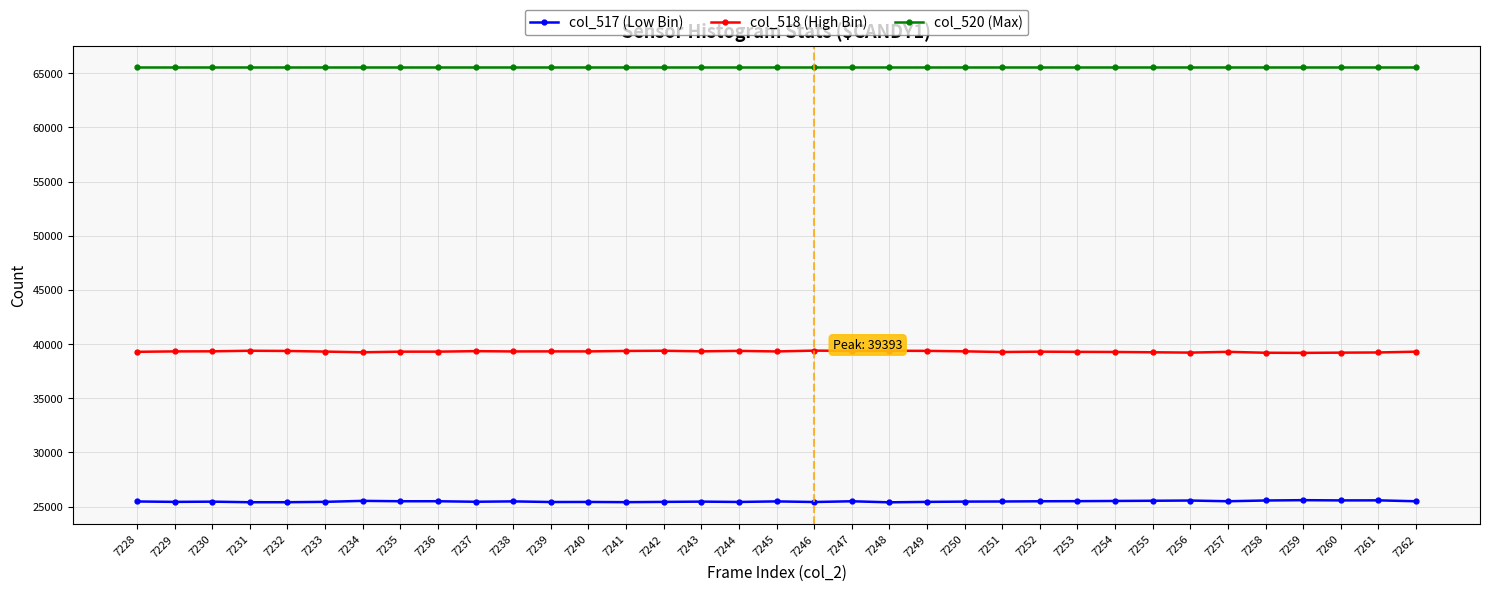

What are all the series names shown in the legend?

col_517 (Low Bin), col_518 (High Bin), col_520 (Max)